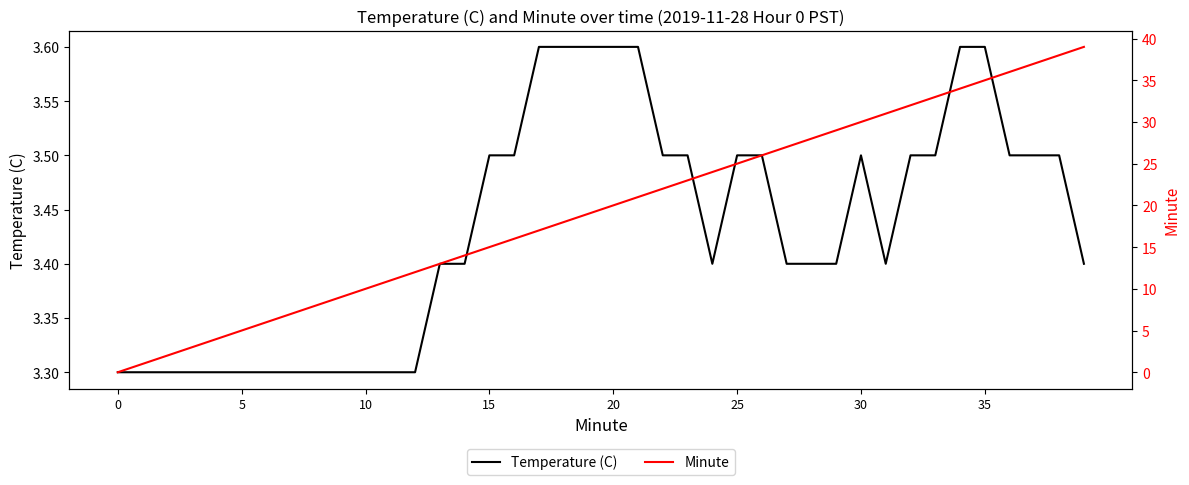

At which category is the sum across all series the highest?

39